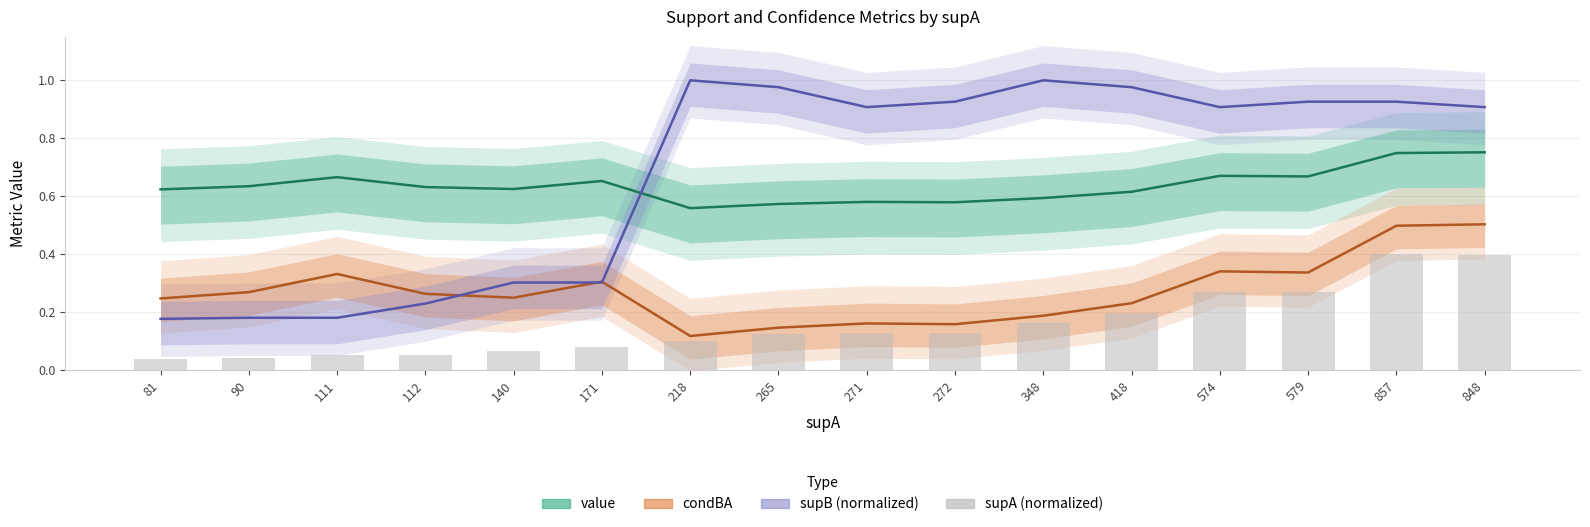

Reading right to left, what are all the values shown in this chart?

0.4	0.4	0.3	0.3	0.2	0.2	0.1	0.1	0.1	0.1	0.1	0.1	0.1	0.1	0.0	0.0